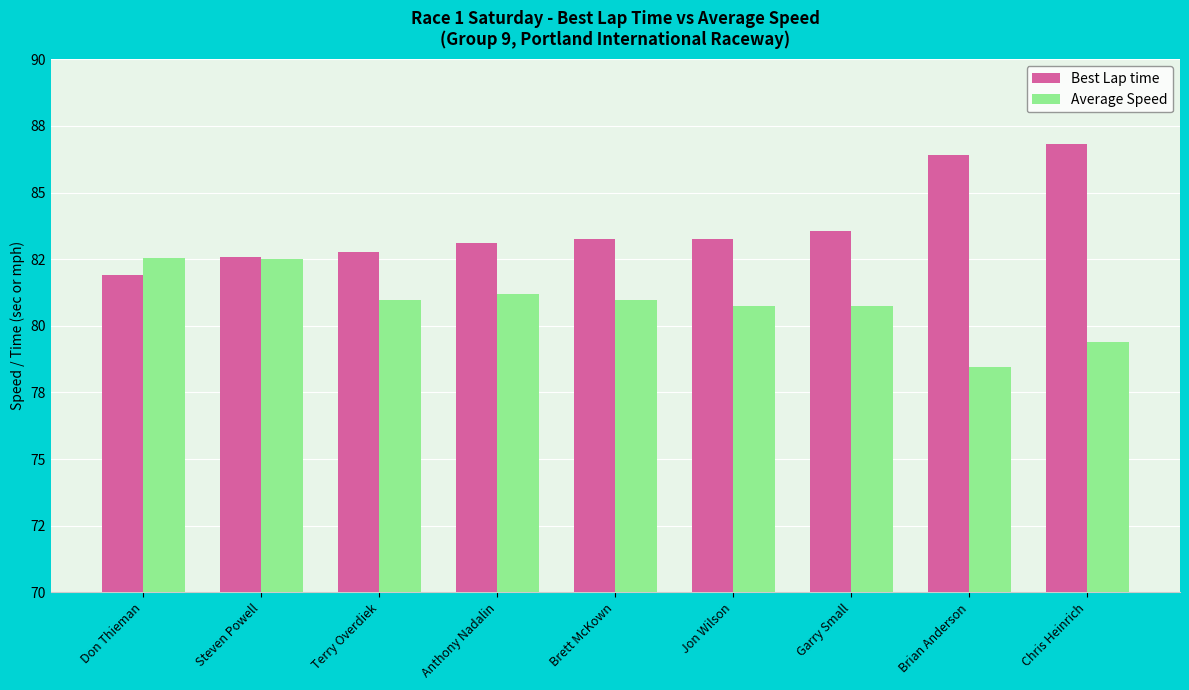

What is the label of the 2nd bar from the right?

Brian Anderson